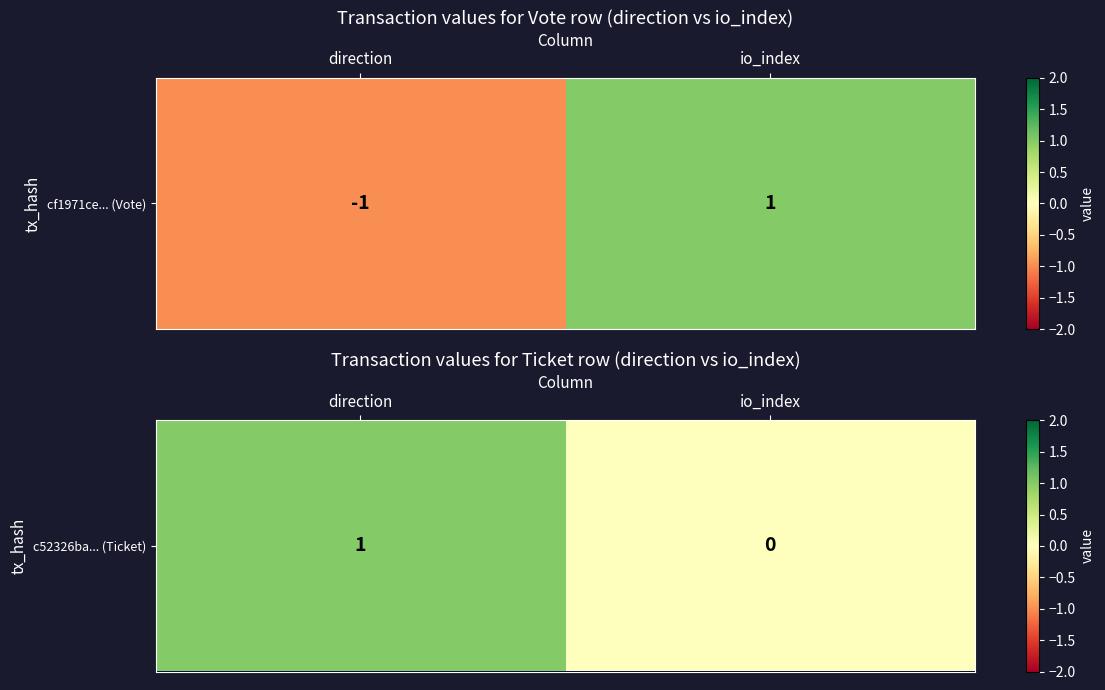

True or false: the data shows 0 at io_index.

True